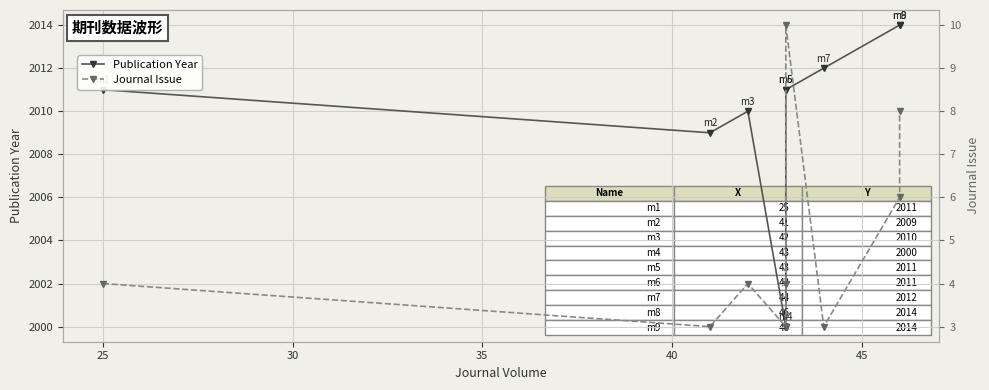

The value of Publication Year at 30 is 1071. True or false?

False